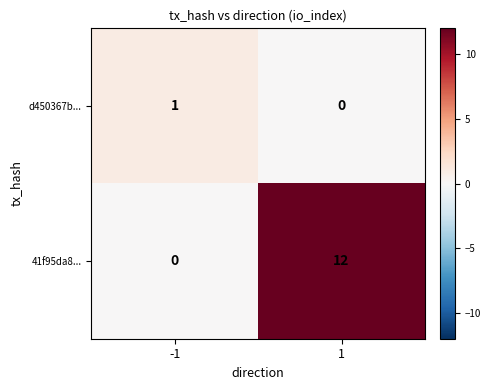

Which series has the largest total across all categories?

41f95da8...